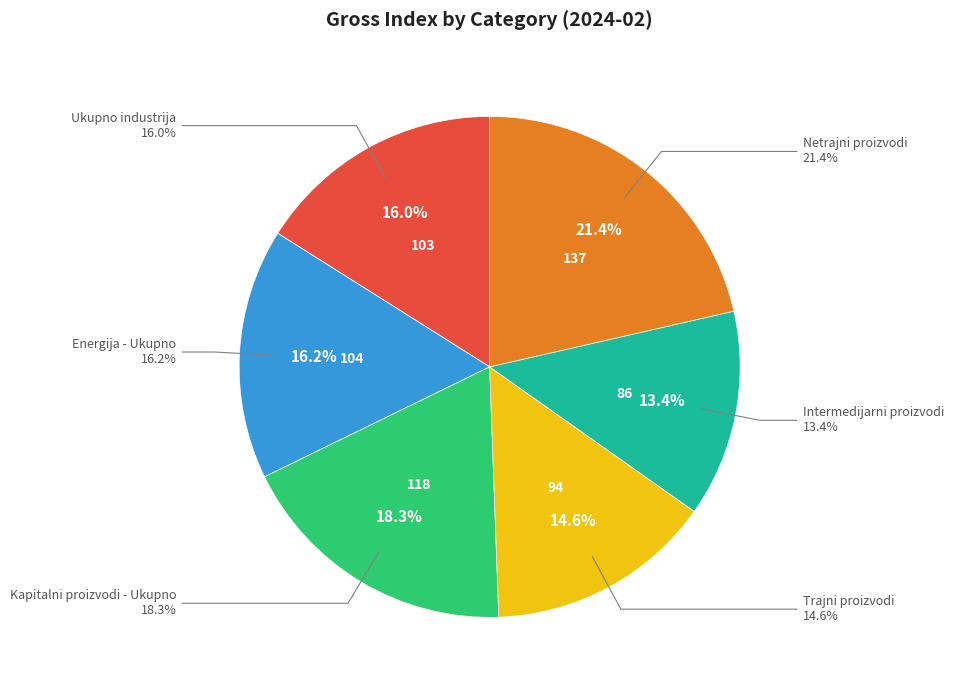

Does Energija - Ukupno account for over 50% of the chart?

No